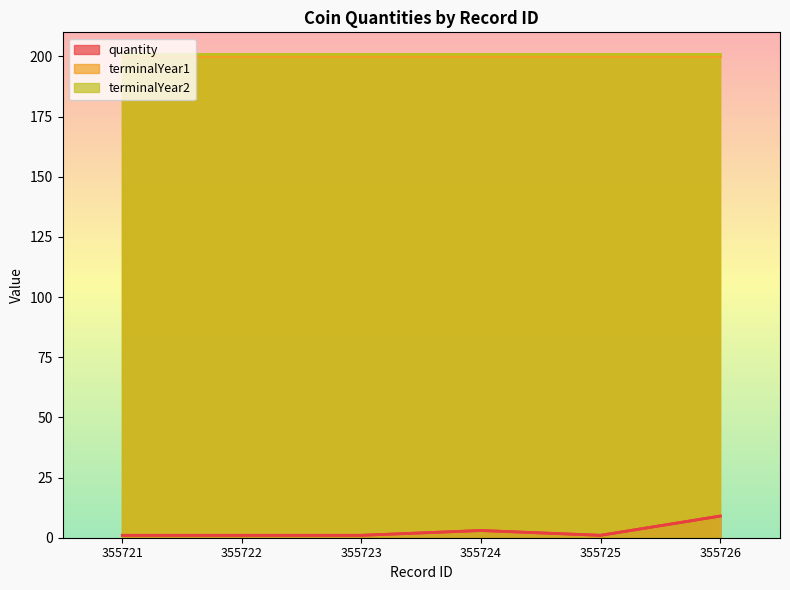

How many data points does each series have?

6